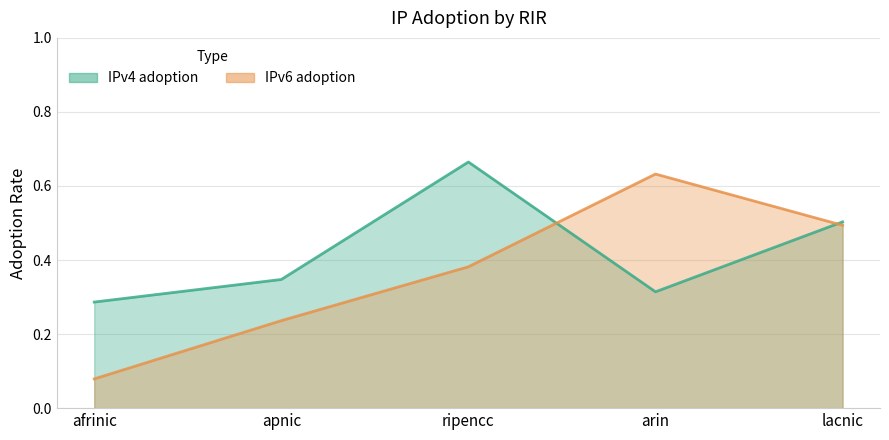

What is the difference between the IPv6 adoption values at arin and lacnic?

0.1